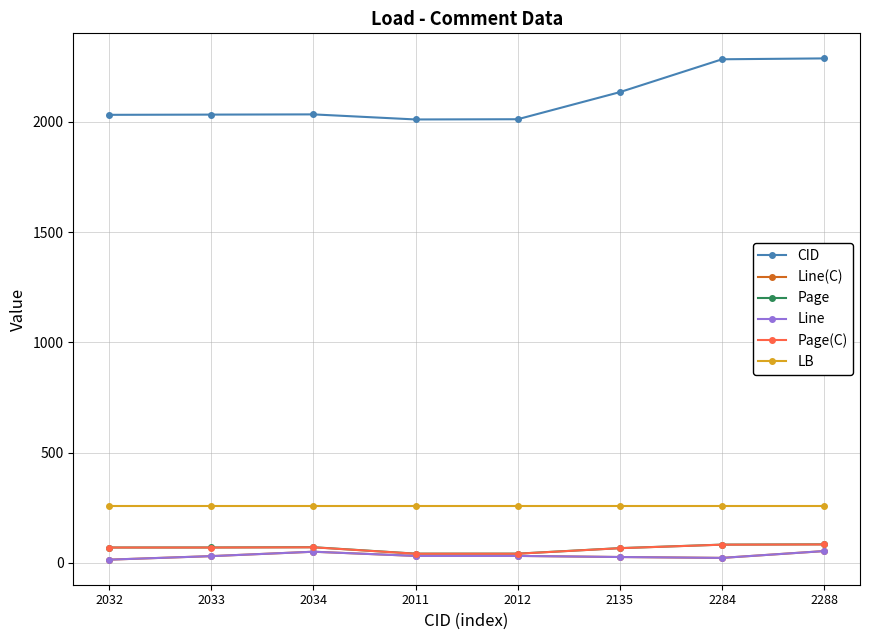

Is it true that Line equals 3.0 at 2032?

False